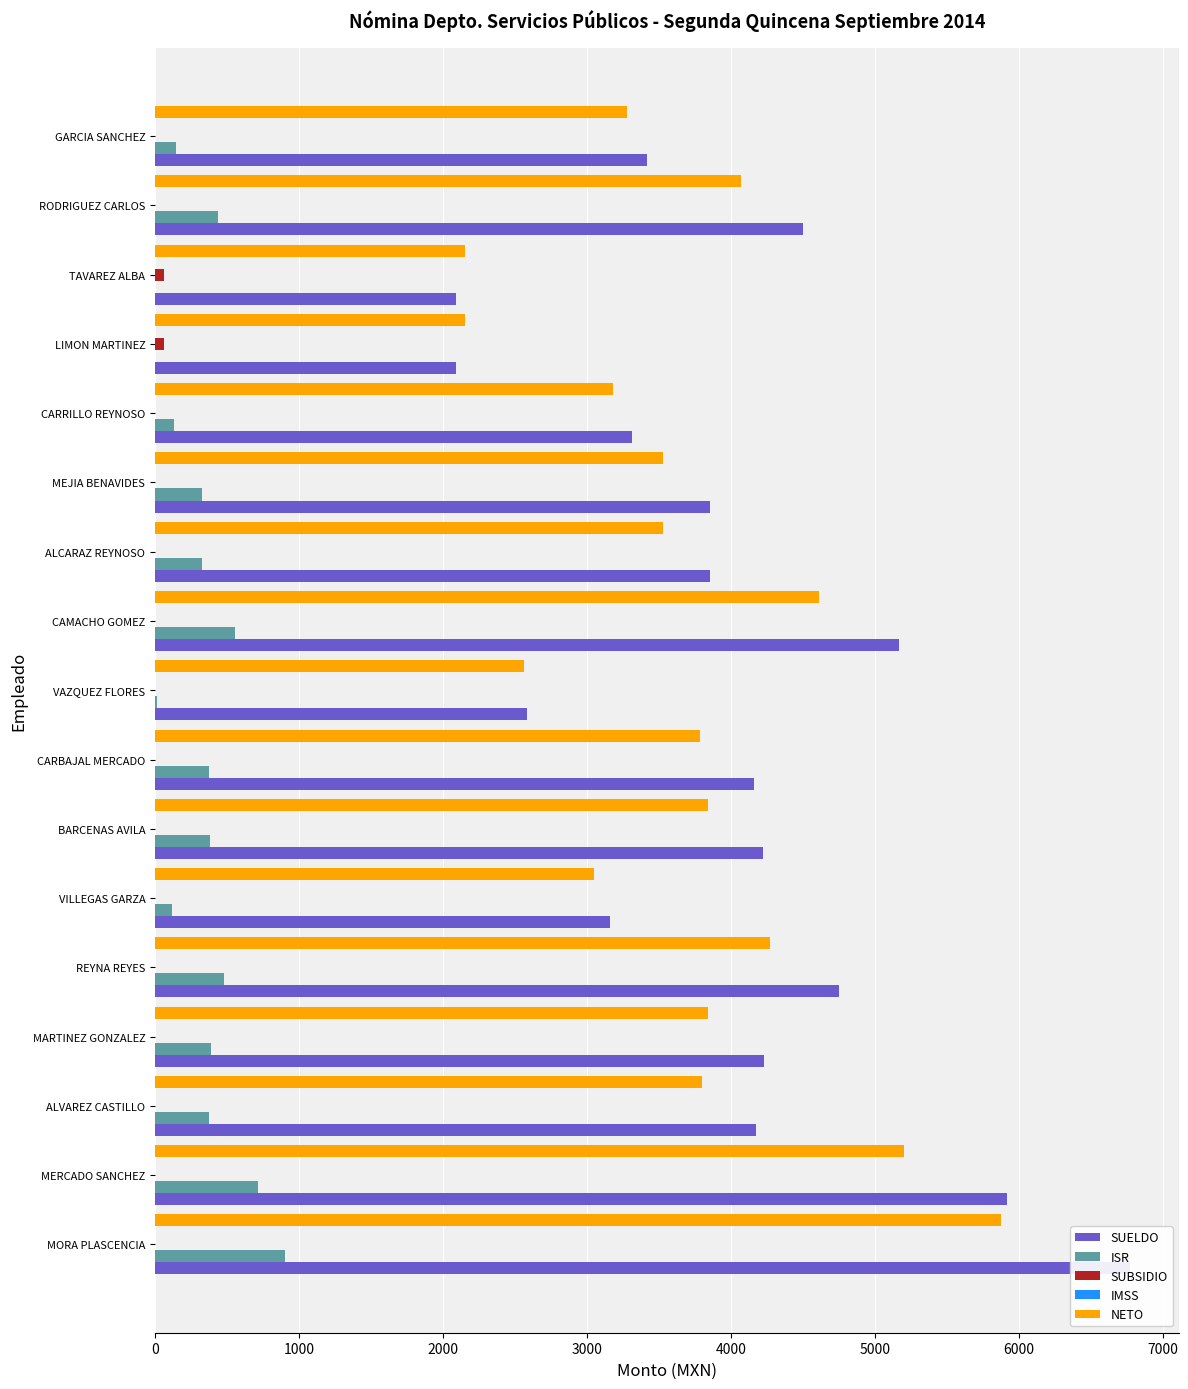

Does the chart contain any negative values?

No